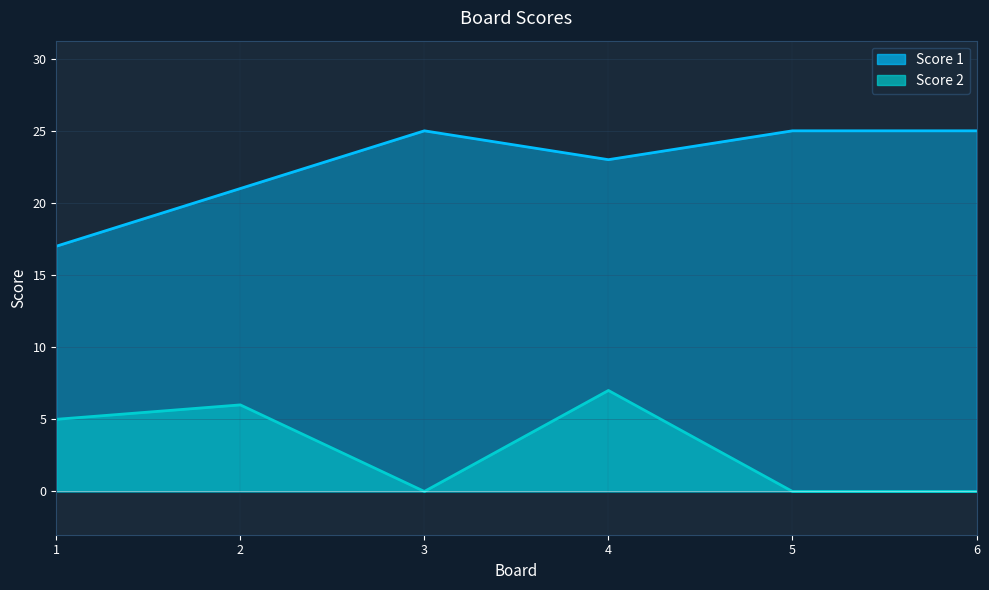

Which has a higher value, 2 or 6?

6